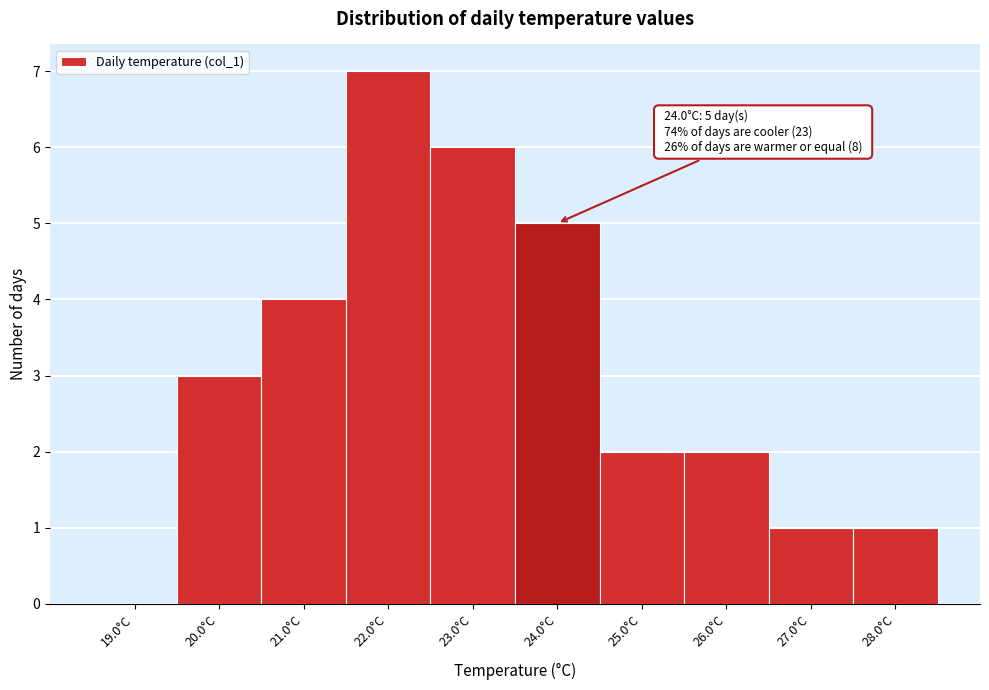

Which range on the x-axis has the tallest bar?

21.5 to 22.5